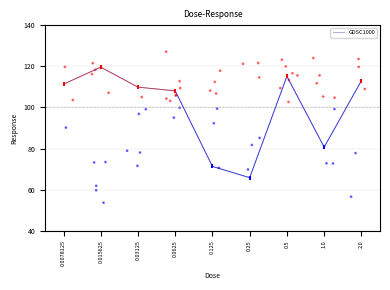

Between 2.0 and 0.0625, which is larger?

2.0